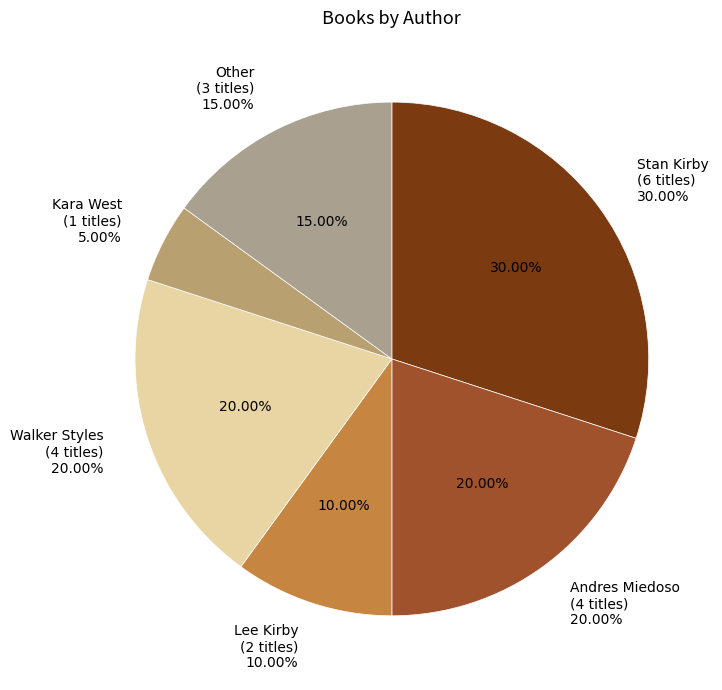

How much of the chart is everything except Stan Kirby (83395156)?

70.0%